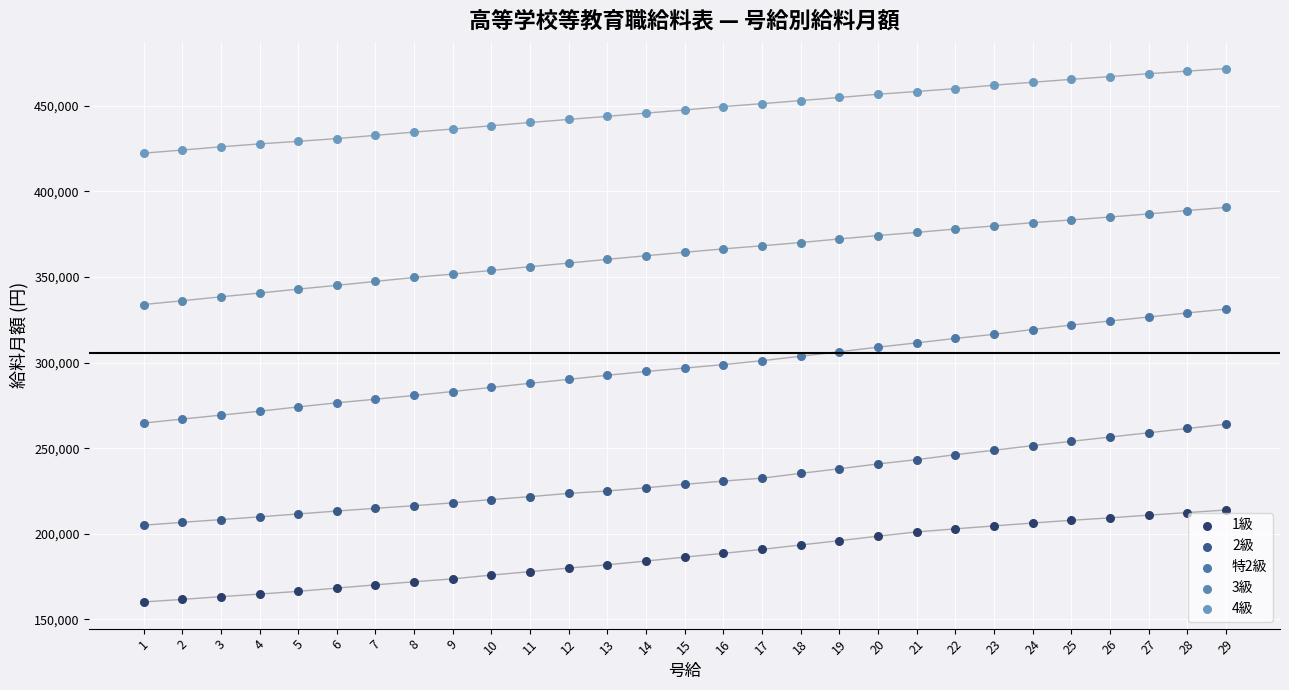

Which series has the largest Y range (max minus min)?

特2級